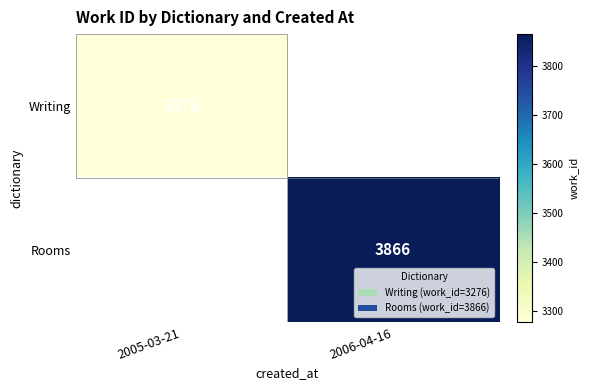

Is it true that Writing equals 1132 at 2005-03-21?

False